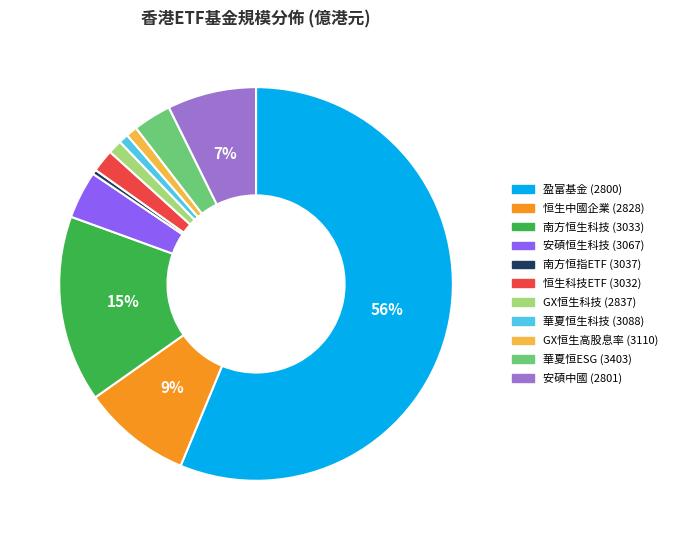

True or false: 華夏恒生科技 (3088) accounts for 1% of the total.

True